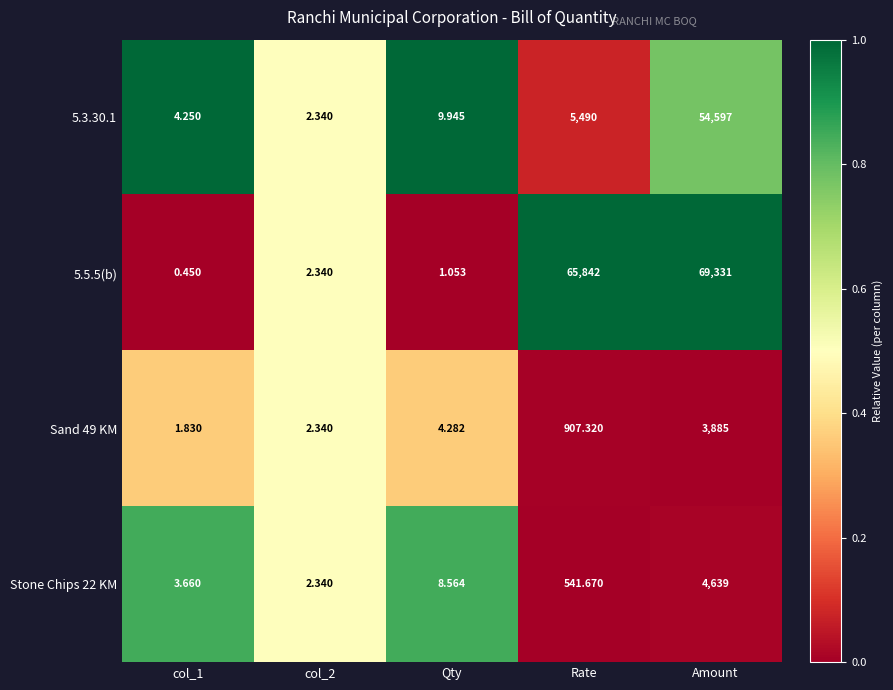

Is the value of Stone Chips 22 KM at col_1 greater than the value of 5.5.5(b) at col_1?

Yes